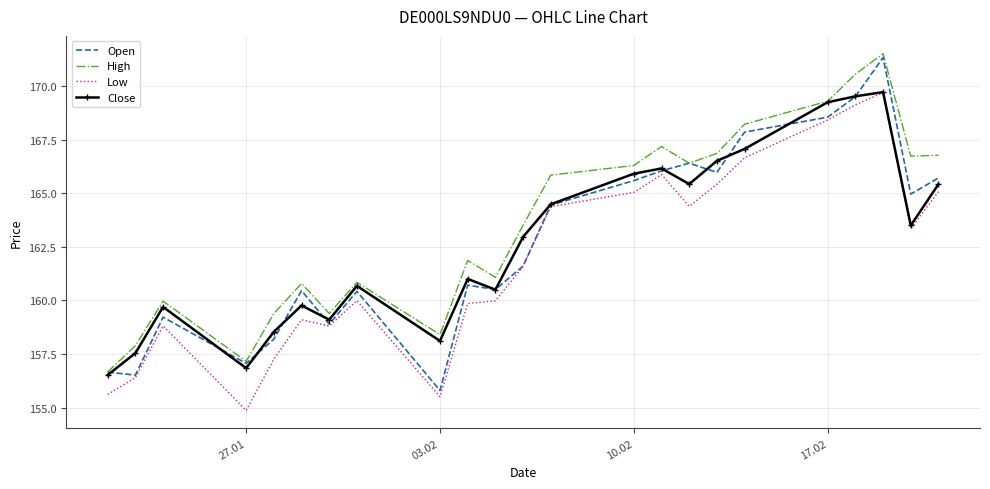

What is the smallest value displayed?

154.9